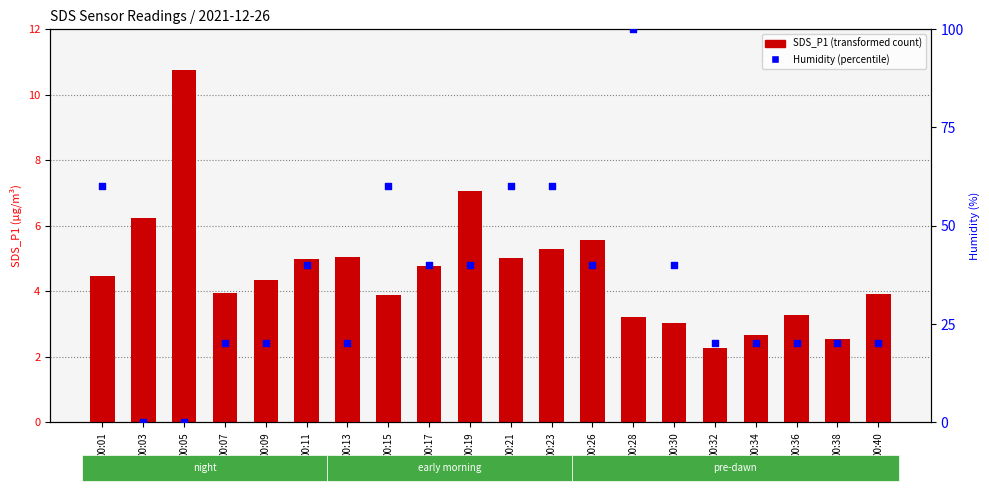

At which category is the sum across all series the highest?

00:28